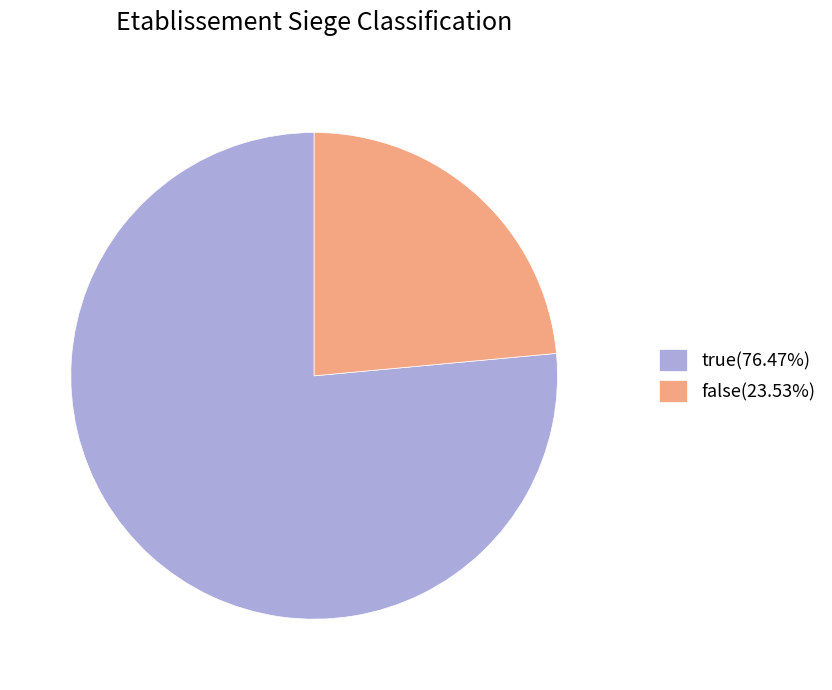

Approximately how many times larger is the value at true compared to false?

3.3